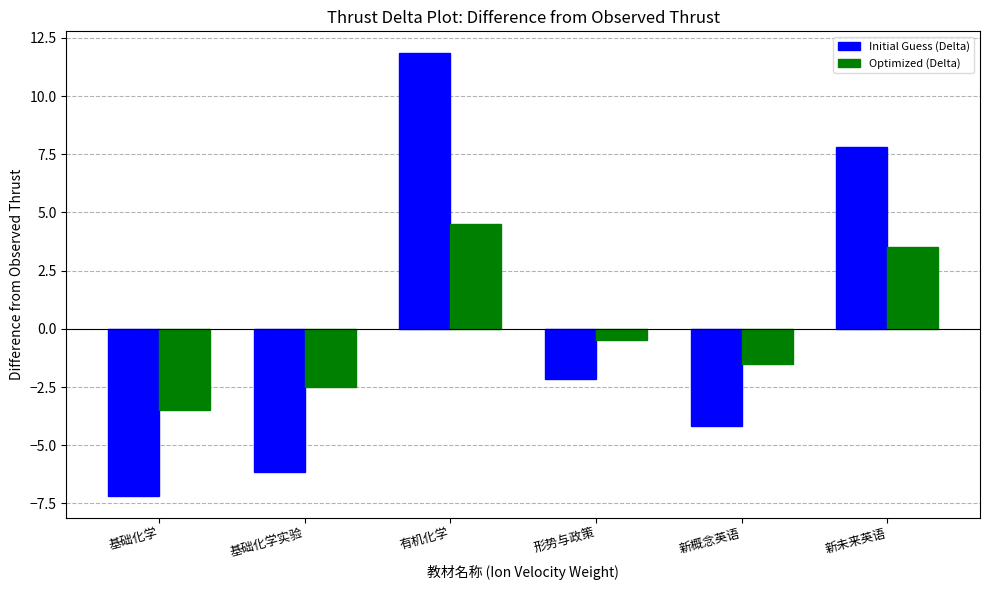

How many values in the Initial Guess (Delta) series exceed -2?

2